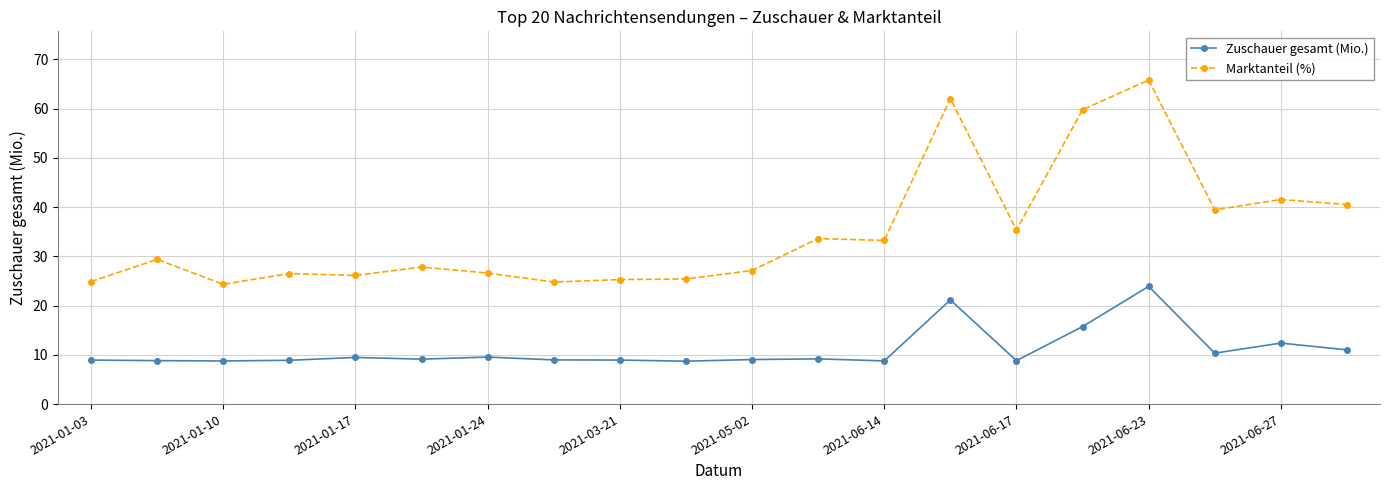

What is the highest value of the Marktanteil (%) series?

65.8